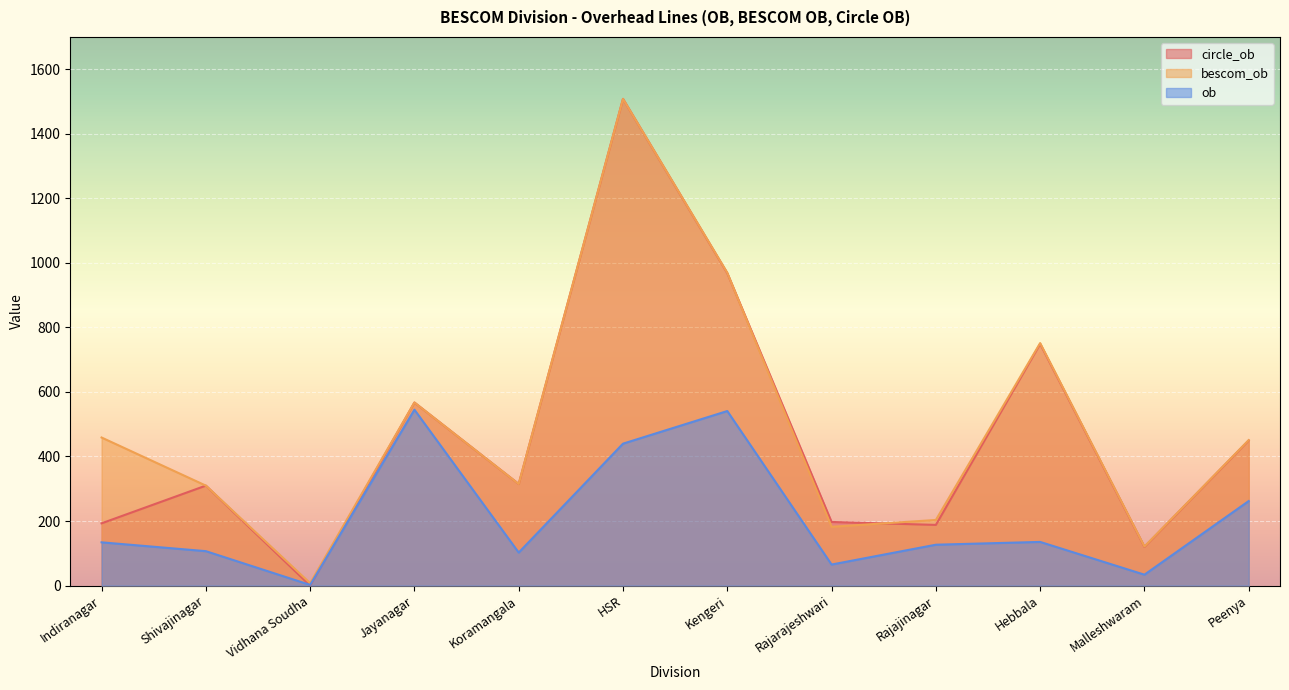

The value of bescom_ob at HSR is 1508.1. True or false?

True